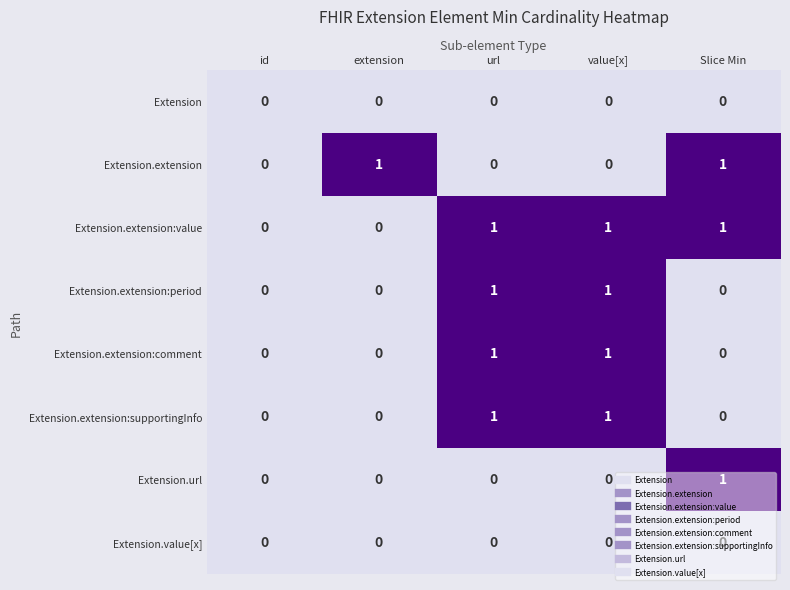

Which series has the largest total across all categories?

Extension.extension:value